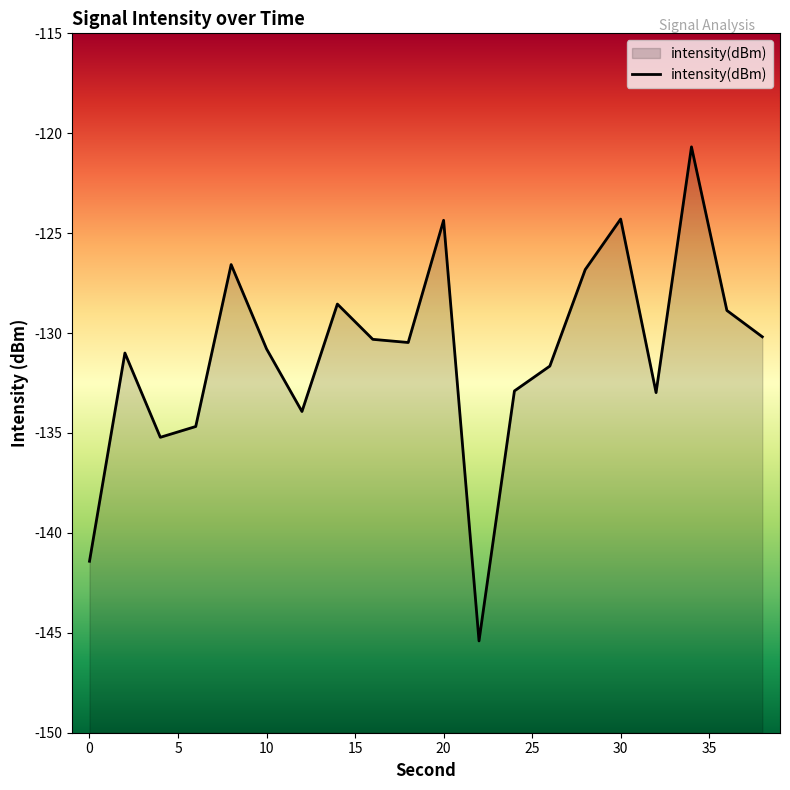

Where is the data nearest to the value -133?

32